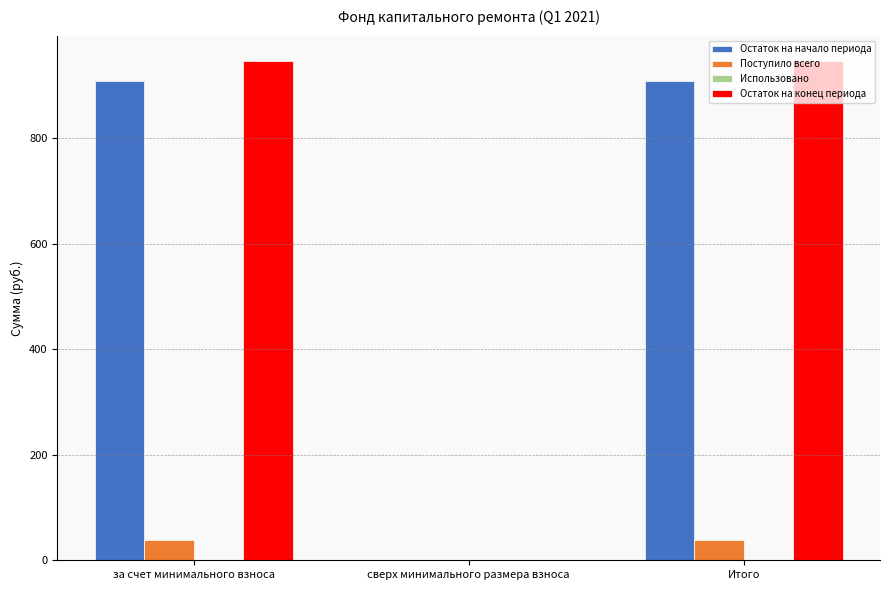

What is the highest value of the Поступило всего series?

39.4